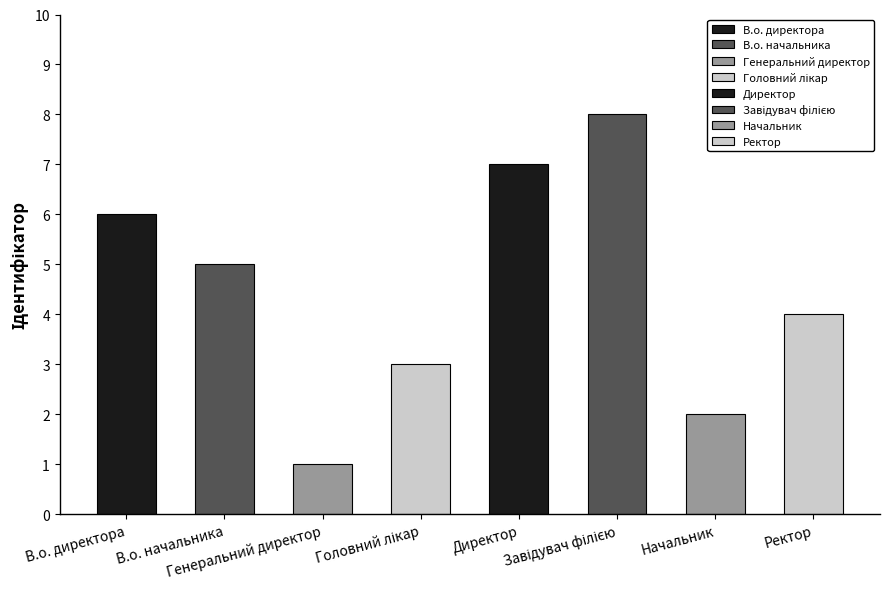

What is the difference between the maximum and minimum values?

7